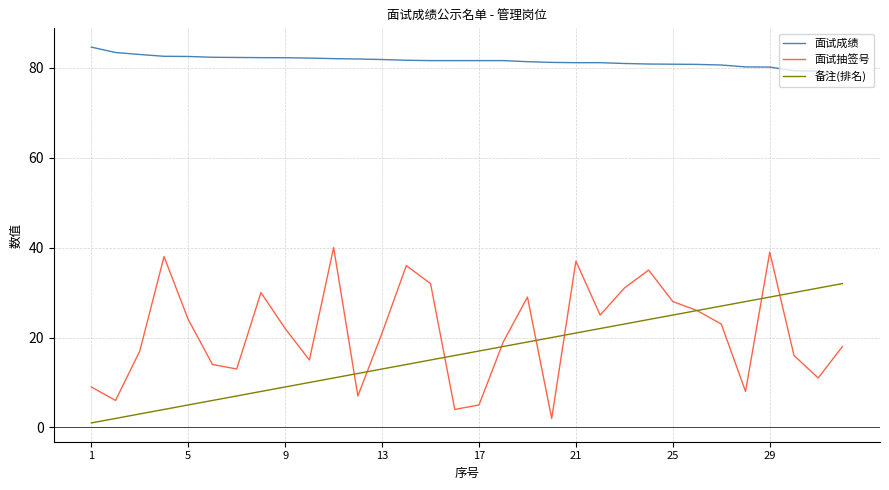

After their last crossing, which series has the higher values: 面试抽签号 or 备注(排名)?

备注(排名)